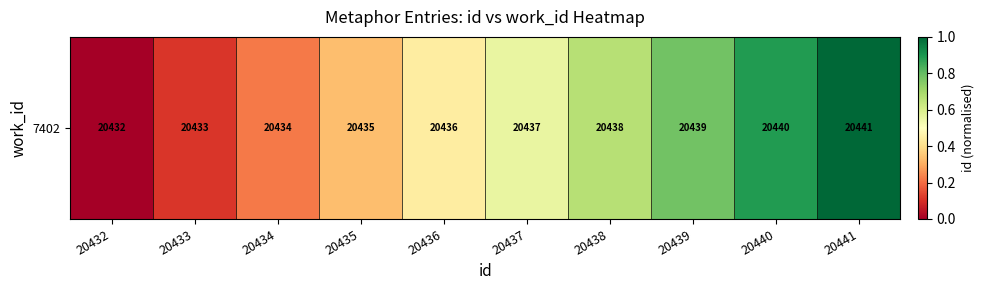

True or false: the data shows 0.3 at 20434.

False